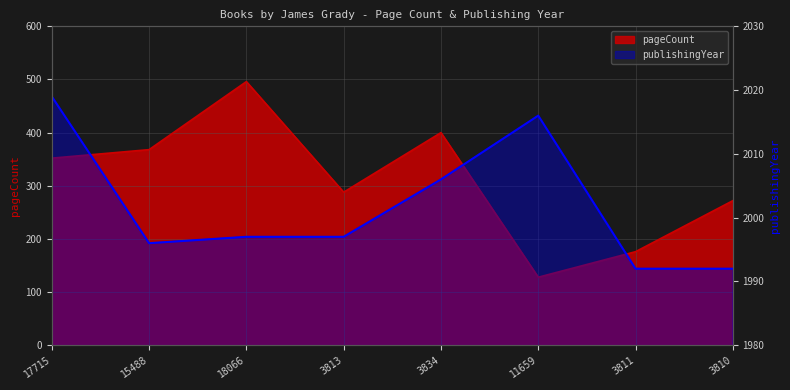

How many lines are shown in the chart?

2